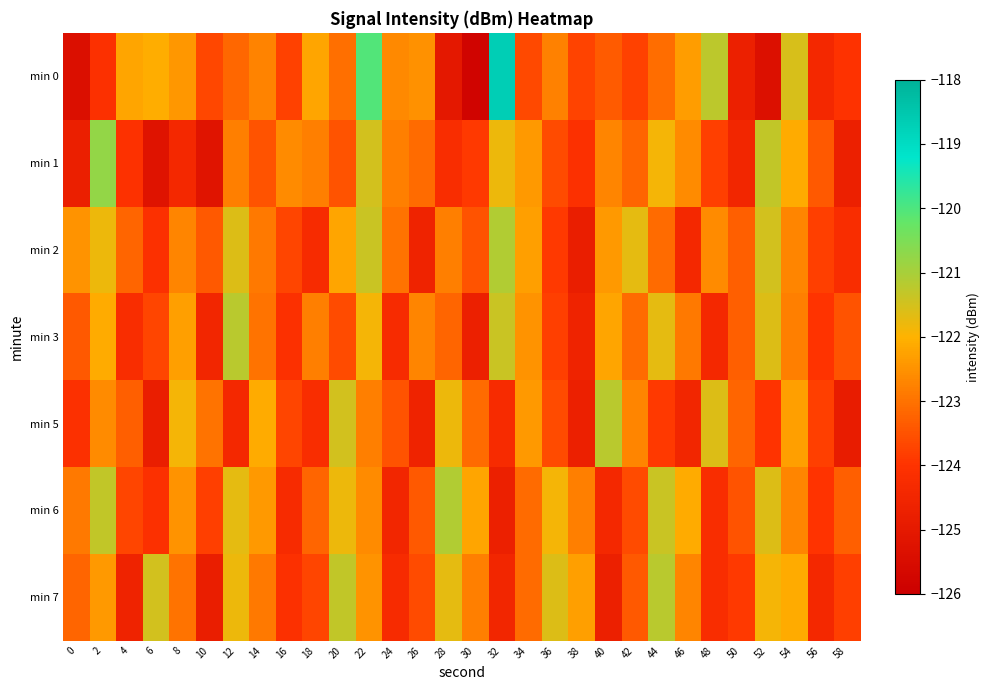

Which series has the largest range (max minus min)?

min 0